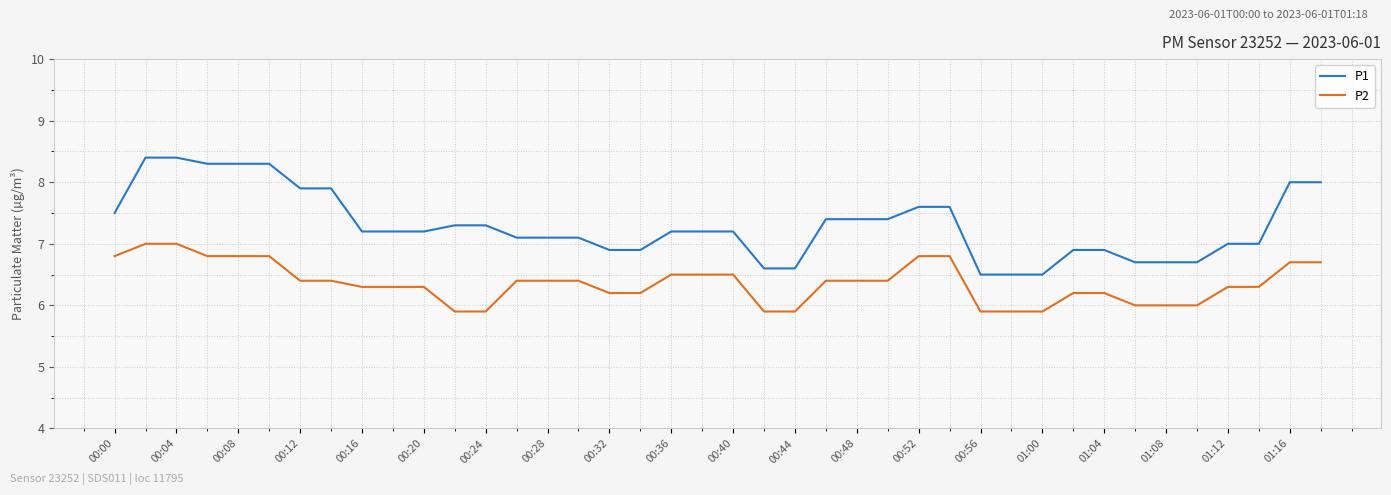

Reading left to right, transcribe all the data shown in this chart.

P1: 7.5	8.4	8.4	8.3	8.3	8.3	7.9	7.9	7.2	7.2	7.2	7.3	7.3	7.1	7.1	7.1	6.9	6.9	7.2	7.2	7.2	6.6	6.6	7.4	7.4	7.4	7.6	7.6	6.5	6.5	6.5	6.9	6.9	6.7	6.7	6.7	7.0	7.0	8.0	8.0
P2: 6.8	7.0	7.0	6.8	6.8	6.8	6.4	6.4	6.3	6.3	6.3	5.9	5.9	6.4	6.4	6.4	6.2	6.2	6.5	6.5	6.5	5.9	5.9	6.4	6.4	6.4	6.8	6.8	5.9	5.9	5.9	6.2	6.2	6.0	6.0	6.0	6.3	6.3	6.7	6.7